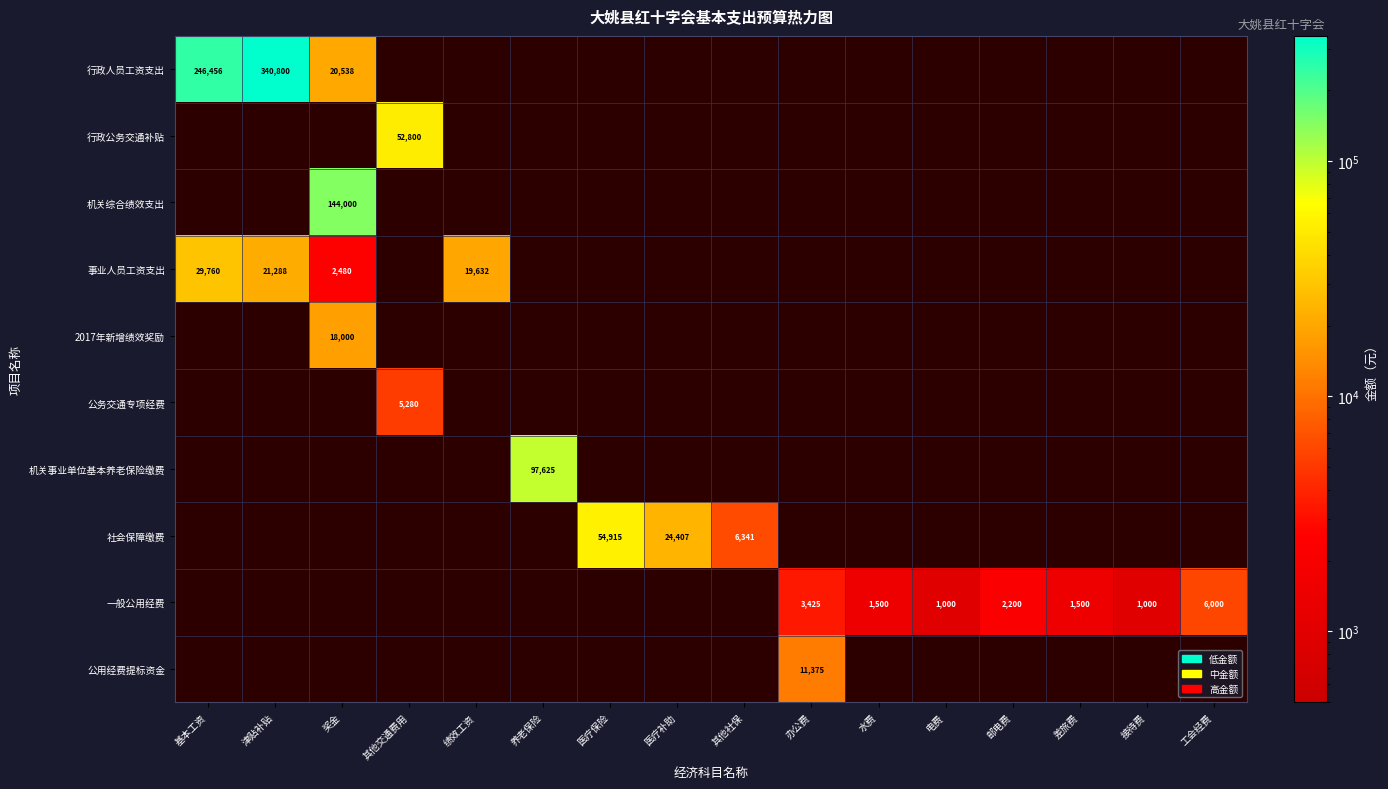

Is it true that 一般公用经费 equals 2577 at 差旅费?

False